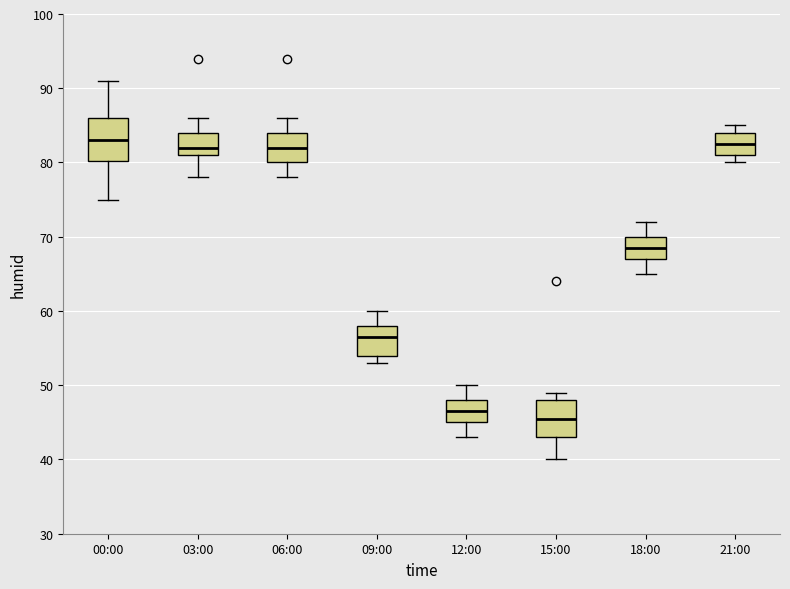

Reading left to right, read every box against the y-axis: the position of its median line, the range the box covers, and the ends of its whiskers. The values are not printed on the chart, so give them approximately, as read against the axis.

00:00: median 83, box 80 to 86, whiskers 75 to 91
03:00: median 82, box 81 to 84, whiskers 78 to 86
06:00: median 82, box 80 to 84, whiskers 78 to 86
09:00: median 57, box 54 to 58, whiskers 53 to 60
12:00: median 47, box 45 to 48, whiskers 43 to 50
15:00: median 46, box 43 to 48, whiskers 40 to 49
18:00: median 69, box 67 to 70, whiskers 65 to 72
21:00: median 83, box 81 to 84, whiskers 80 to 85